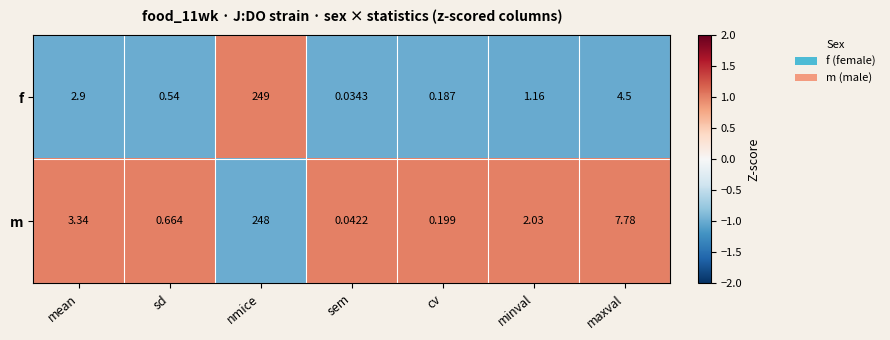

At which label does m reach its peak?

nmice